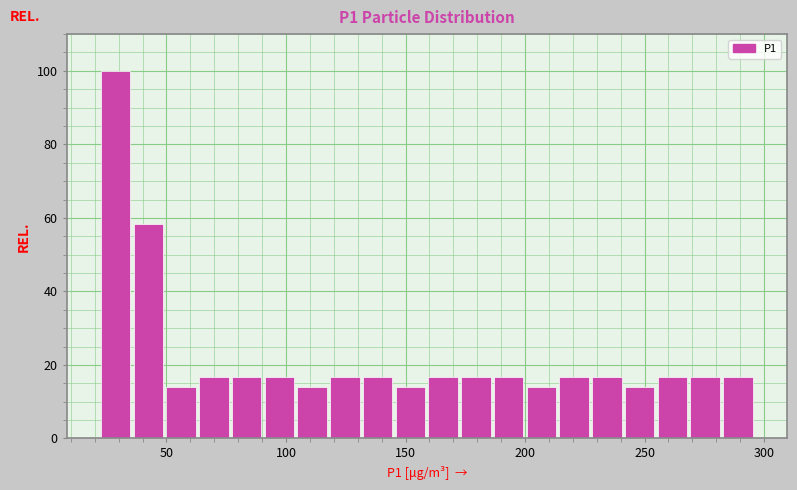

Around what value on the x-axis is the tallest bar? Give the approximate position of its centre, as read against the axis.

30